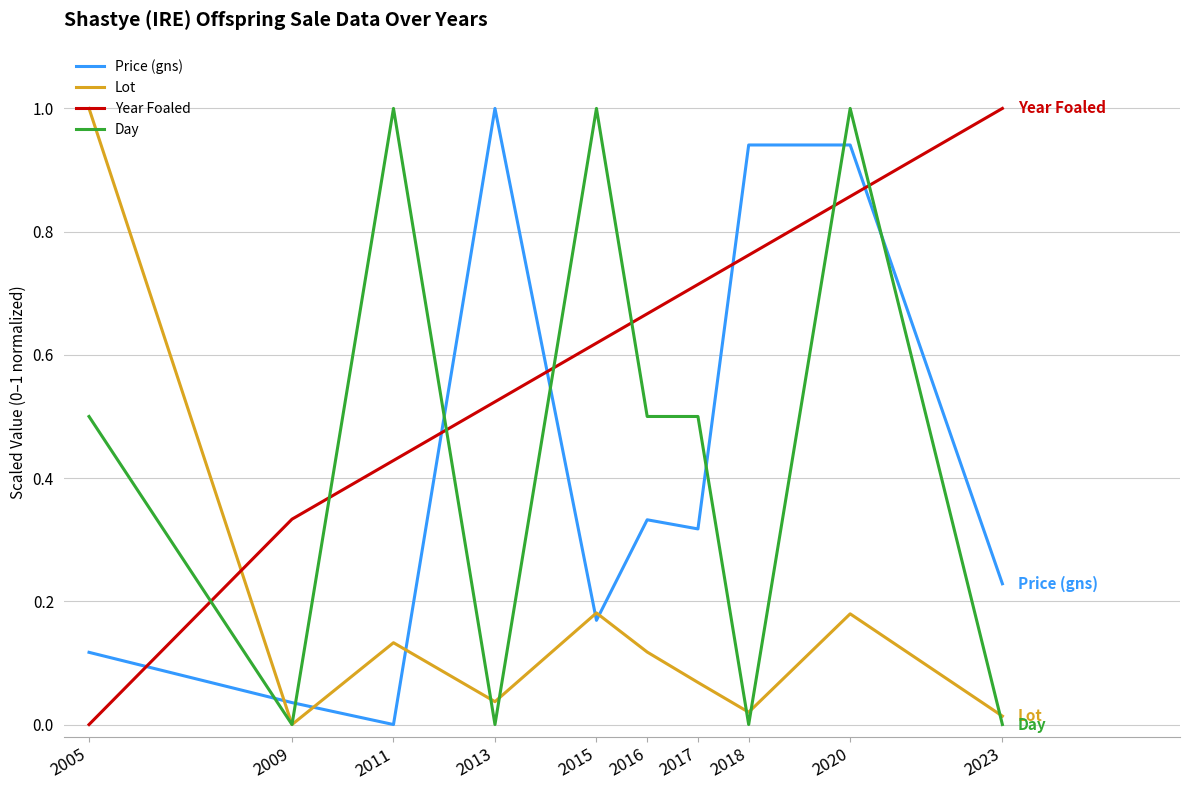

Is it true that Price (gns) equals 0.1 at 2009?

False